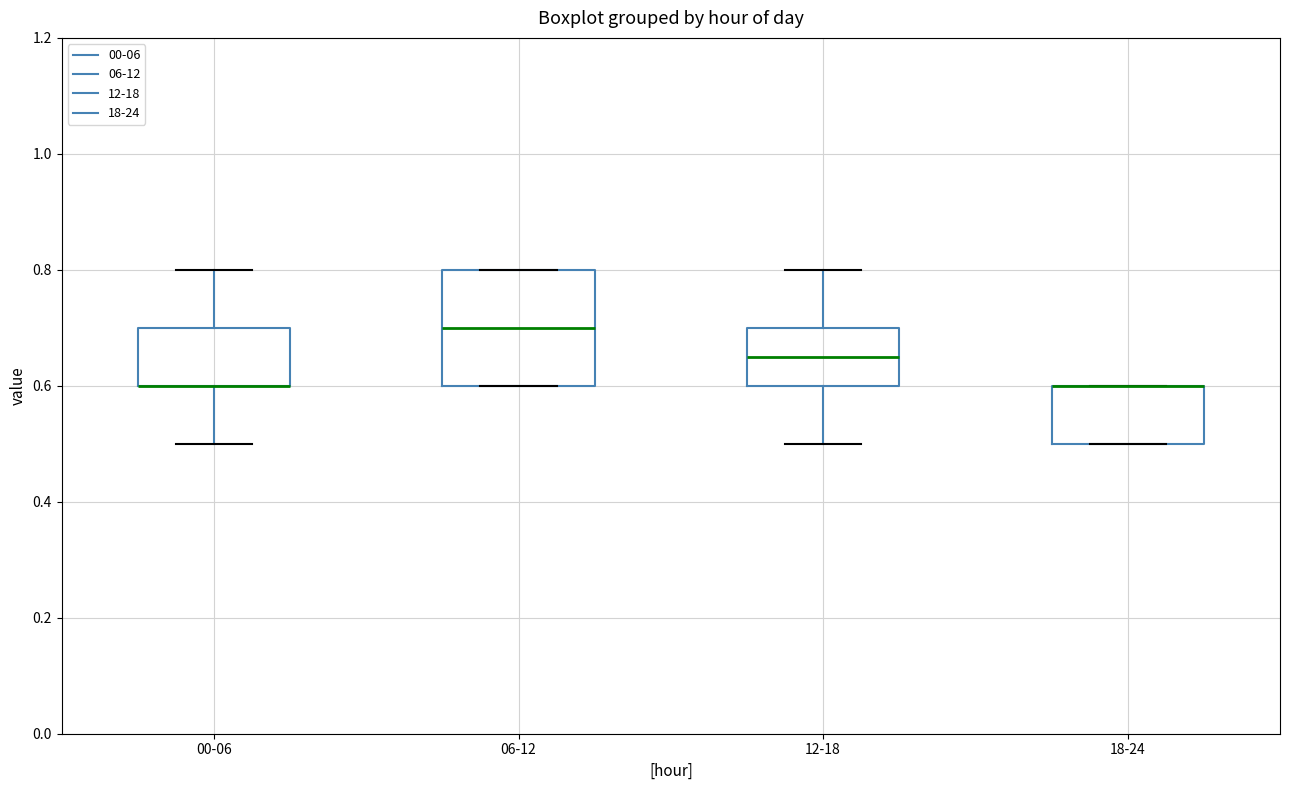

Comparing the boxes themselves (not the whiskers), which one is the tallest?

06-12